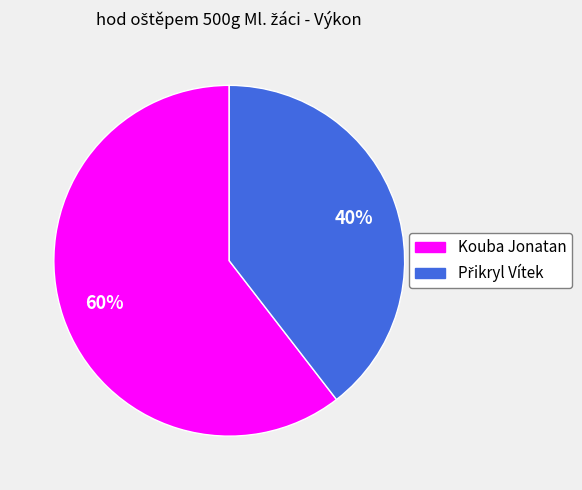

To the nearest percent, what is the average slice percentage?

50%